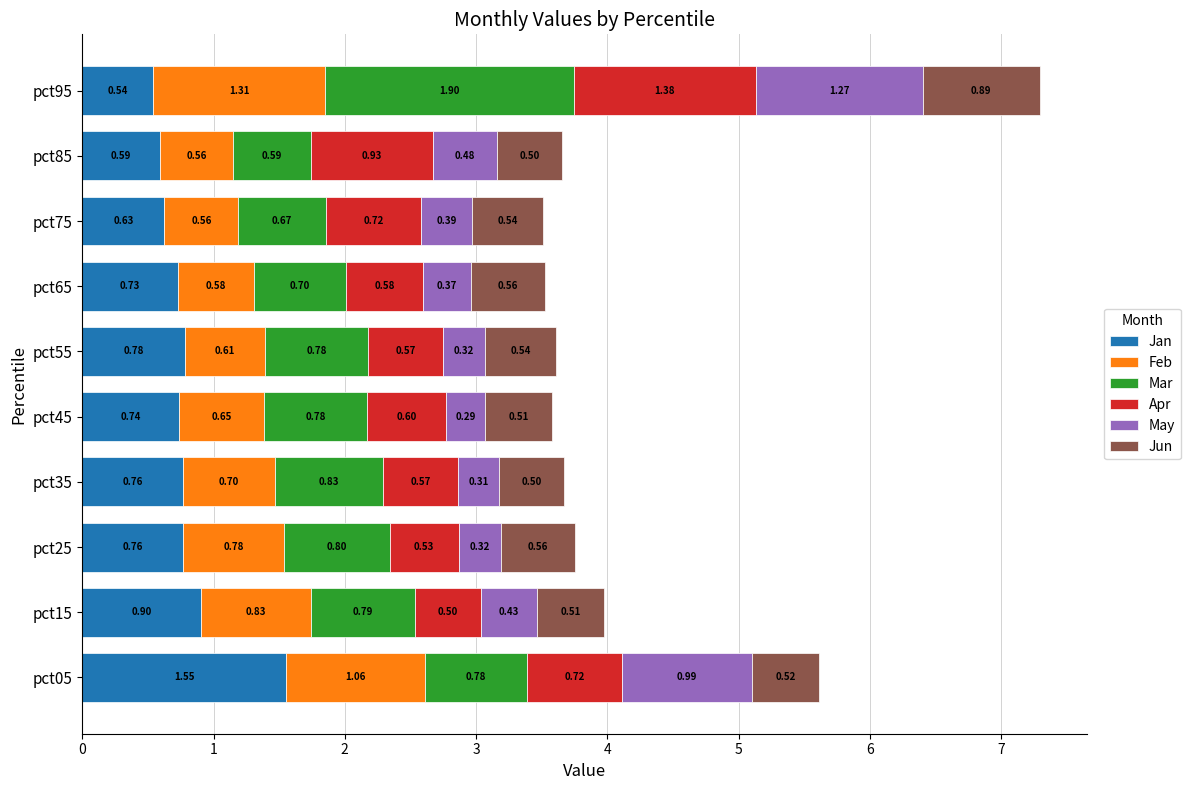

What is the average value of the Jan series?

0.8